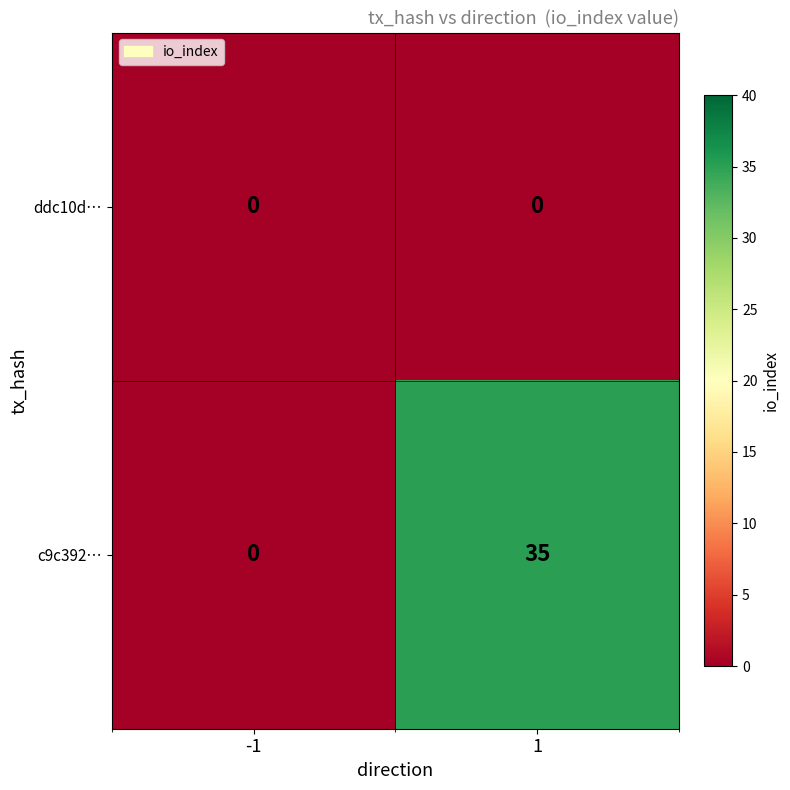

How many series are shown in this chart?

2